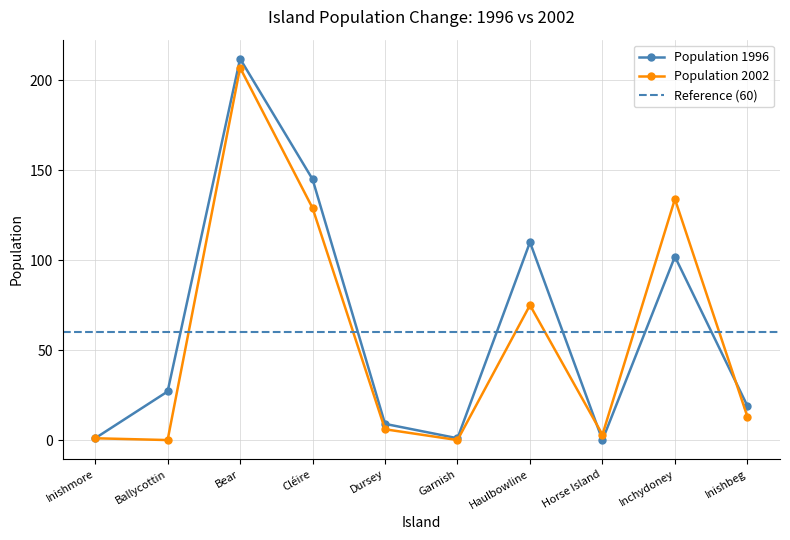

How many categories are shown in the chart?

10